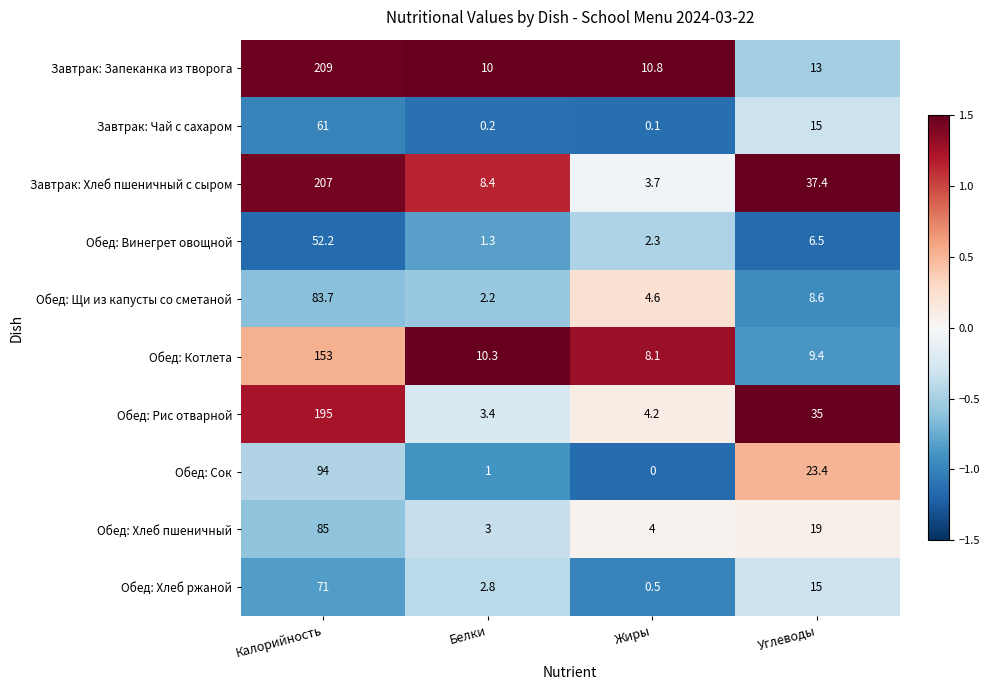

At how many categories does at least one series exceed 0?

4